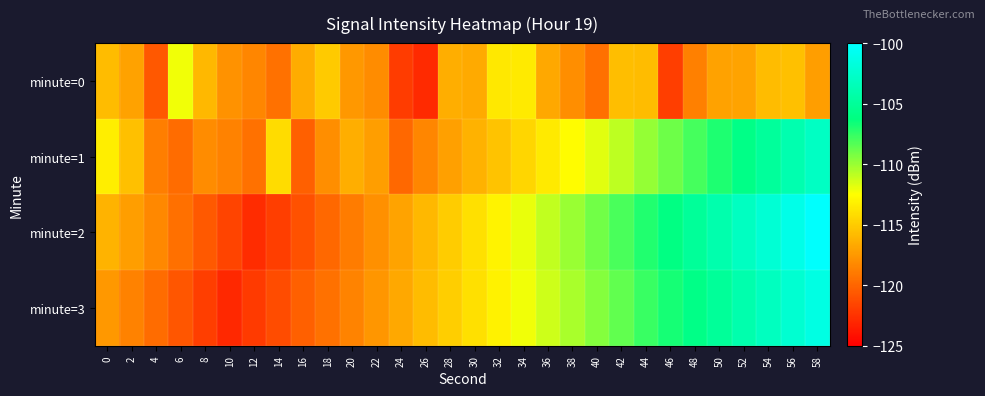

Reading right to left, extract all data points from this chart.

minute=0: 58=-117.2	56=-115.5	54=-115.8	52=-116.9	50=-117.0	48=-118.7	46=-121.9	44=-115.8	42=-115.7	40=-119.5	38=-118.0	36=-116.7	34=-113.6	32=-113.6	30=-116.6	28=-116.4	26=-122.9	24=-122.0	22=-118.1	20=-117.5	18=-115.1	16=-116.5	14=-119.4	12=-118.4	10=-117.8	8=-115.9	6=-112.2	4=-120.7	2=-117.0	0=-115.8
minute=1: 58=-103.0	56=-104.0	54=-105.0	52=-105.9	50=-106.9	48=-107.9	46=-108.9	44=-109.9	42=-110.9	40=-111.8	38=-112.7	36=-113.6	34=-114.5	32=-115.3	30=-116.2	28=-117.1	26=-118.5	24=-119.9	22=-117.2	20=-116.5	18=-118.0	16=-120.3	14=-114.2	12=-119.4	10=-118.6	8=-118.1	6=-119.7	4=-118.8	2=-115.5	0=-113.3
minute=2: 58=-100.1	56=-101.1	54=-102.1	52=-103.1	50=-104.1	48=-105.1	46=-106.1	44=-107.1	42=-108.0	40=-109.0	38=-110.0	36=-111.0	34=-112.0	32=-113.0	30=-114.0	28=-115.0	26=-116.0	24=-116.9	22=-117.9	20=-118.9	18=-119.9	16=-120.9	14=-121.9	12=-122.8	10=-121.7	8=-120.6	6=-119.5	4=-118.3	2=-117.2	0=-116.1
minute=3: 58=-101.4	56=-102.3	54=-103.2	52=-104.1	50=-105.0	48=-105.9	46=-106.8	44=-107.7	42=-108.6	40=-109.5	38=-110.4	36=-111.3	34=-112.2	32=-113.1	30=-114.0	28=-114.9	26=-115.8	24=-116.7	22=-117.6	20=-118.5	18=-119.4	16=-120.3	14=-121.2	12=-122.1	10=-123.0	8=-121.9	6=-120.8	4=-119.7	2=-118.6	0=-117.5